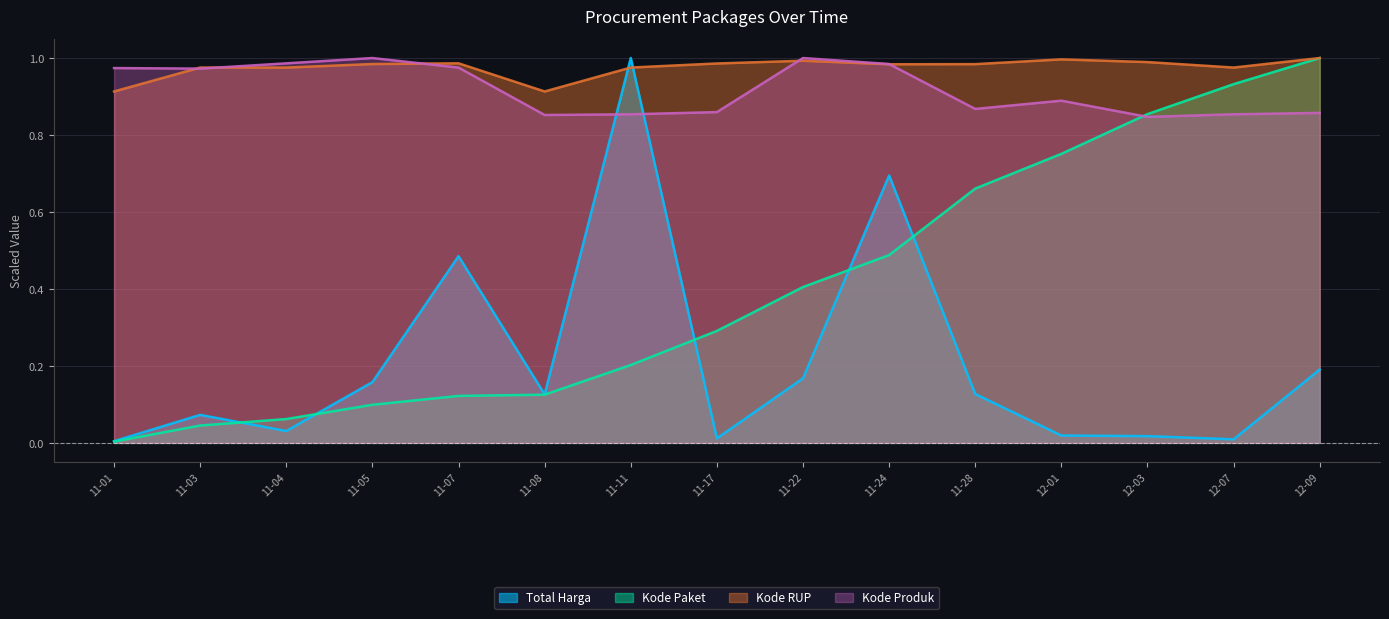

Between 11-05 and 12-07, which series saw the biggest shift?

Kode Paket